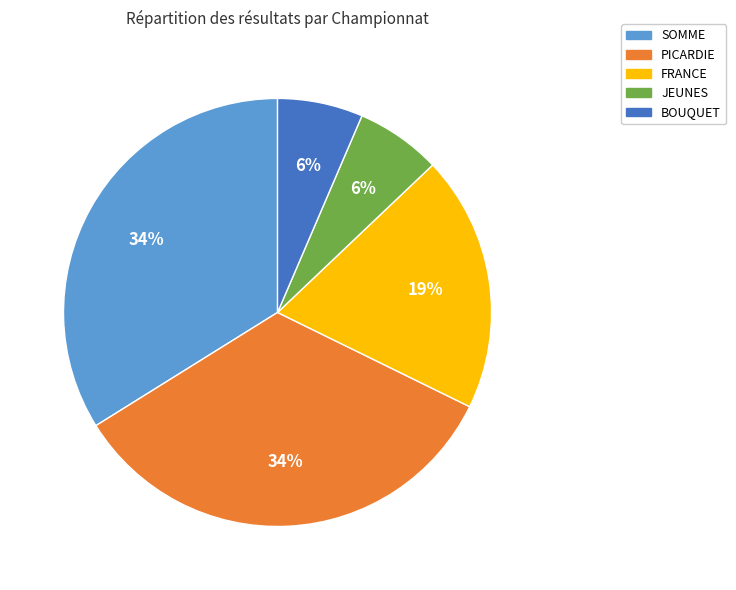

The SOMME slice represents 24% of the pie. True or false?

False